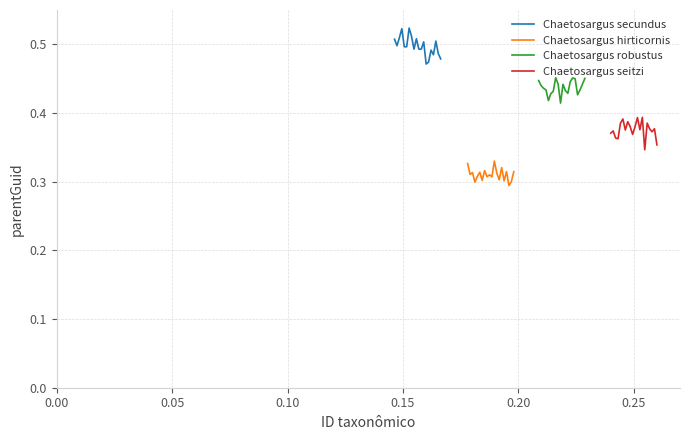

Which series has the largest range (max minus min)?

Chaetosargus secundus